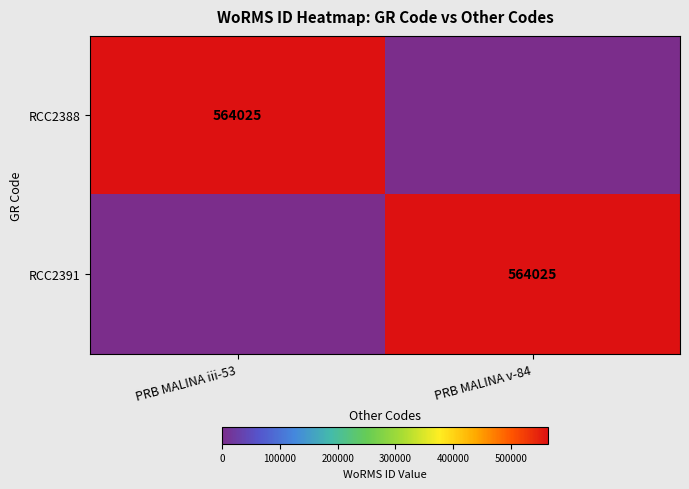

True or false: RCC2391 has a value of 318921 at PRB MALINA v-84.

False